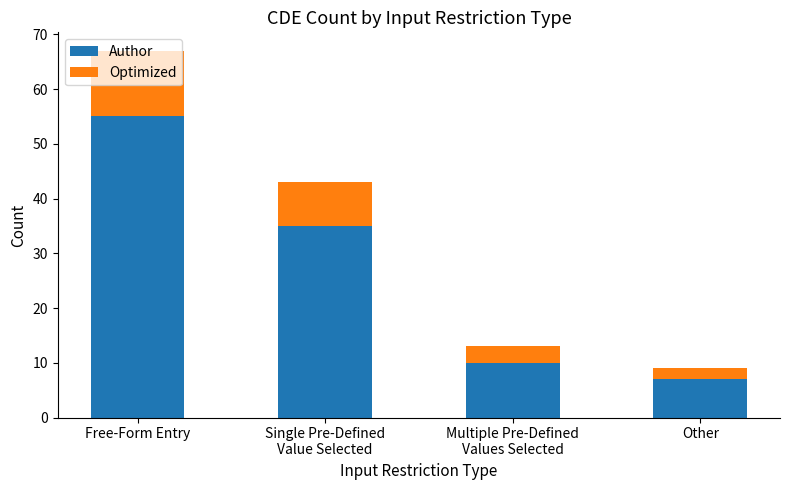

What is the maximum value for Author?

55